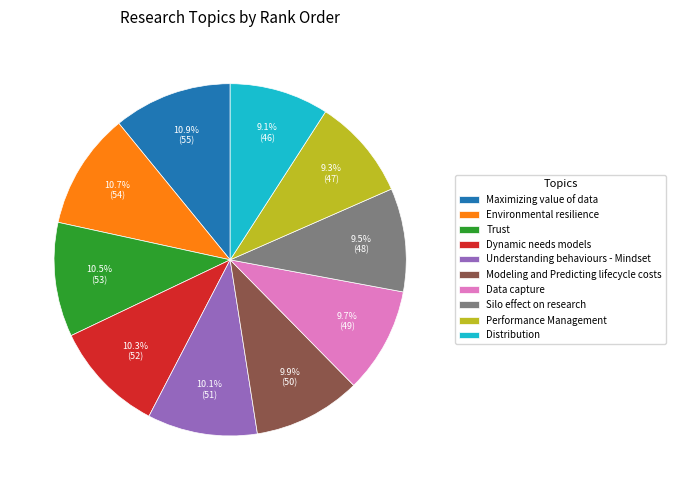

What percentage is NOT represented by Maximizing value of data?

89.1%